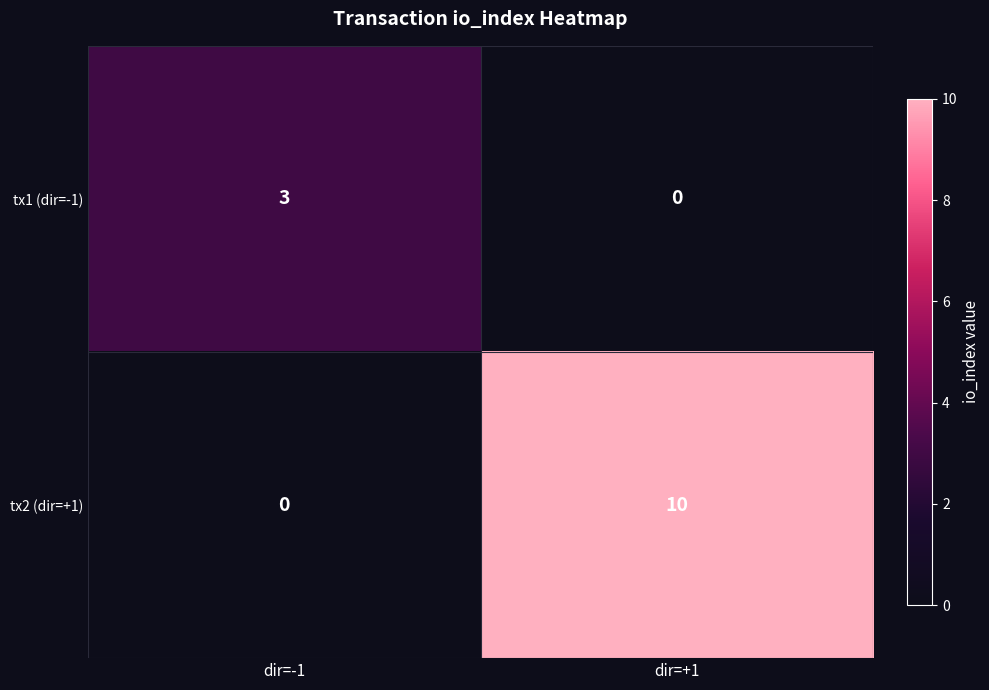

What is the sum of the tx1 (dir=-1) values at dir=-1 and dir=+1?

3